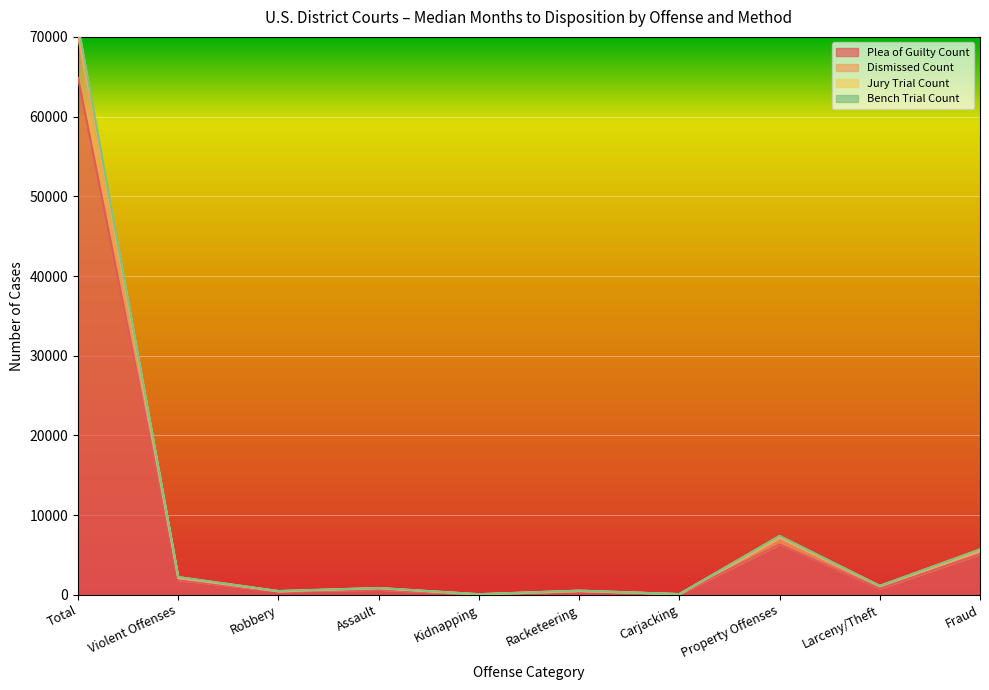

Which label corresponds to the largest value in the chart?

Total